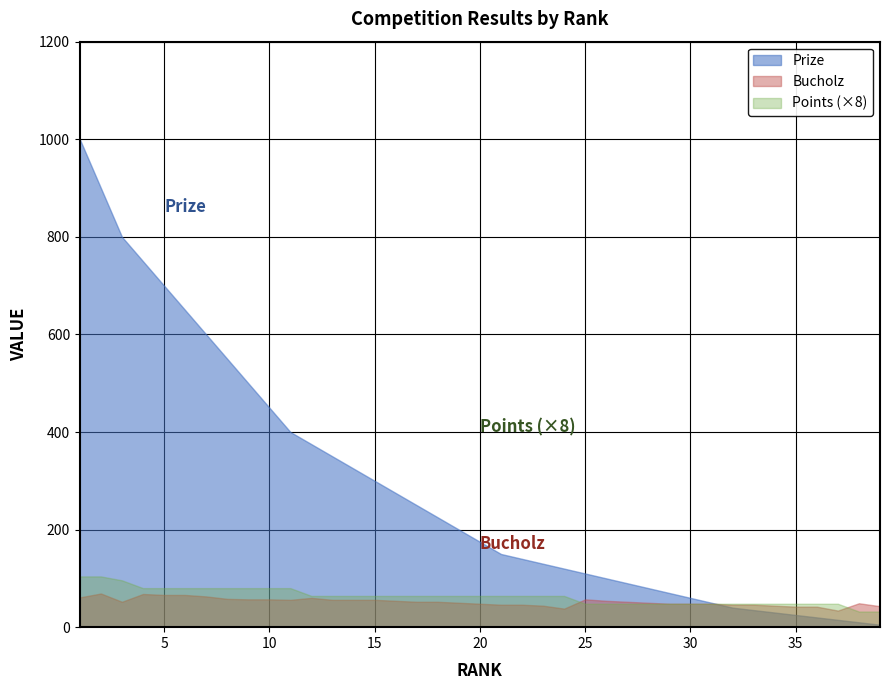

The value of Points (×8) at 35 is 48. True or false?

True